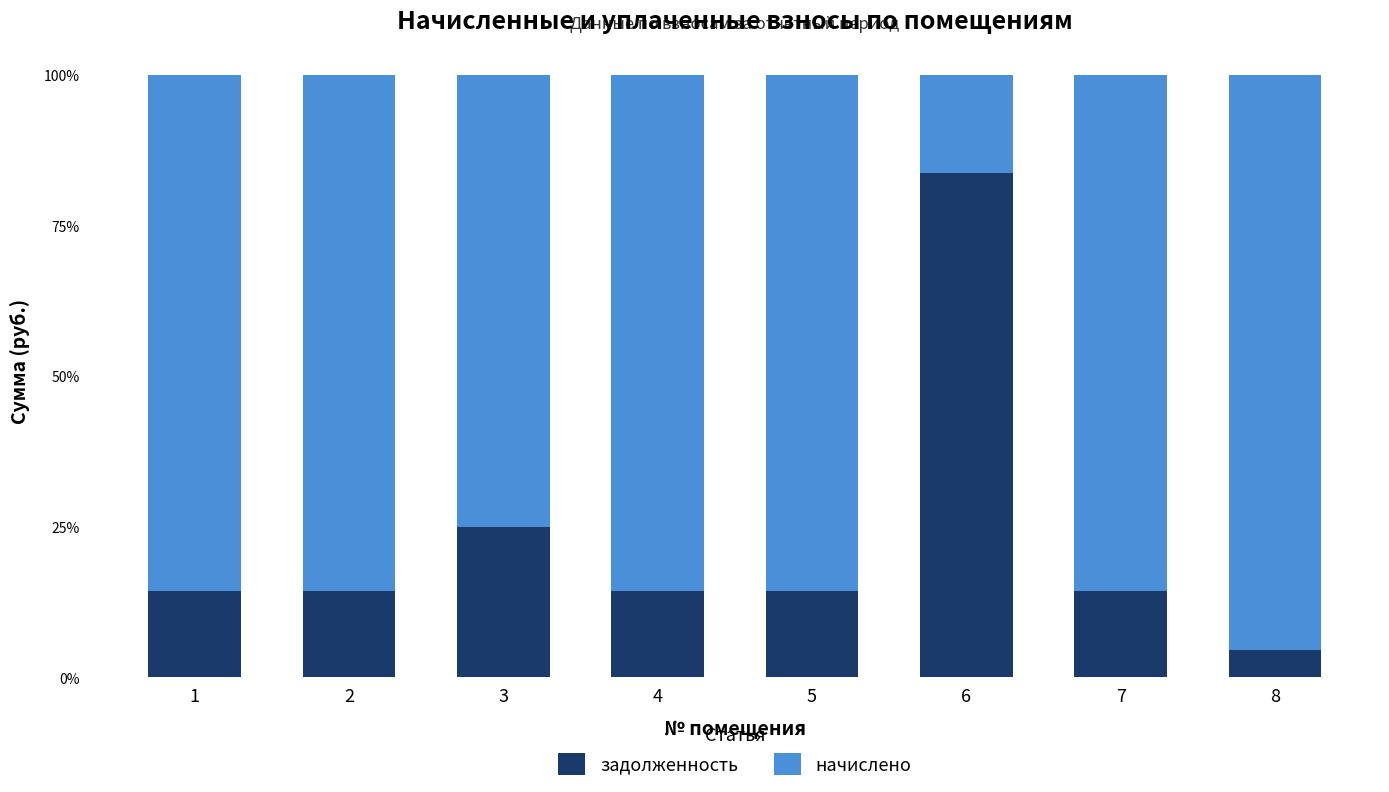

At which label is начислено closest to 0?

6